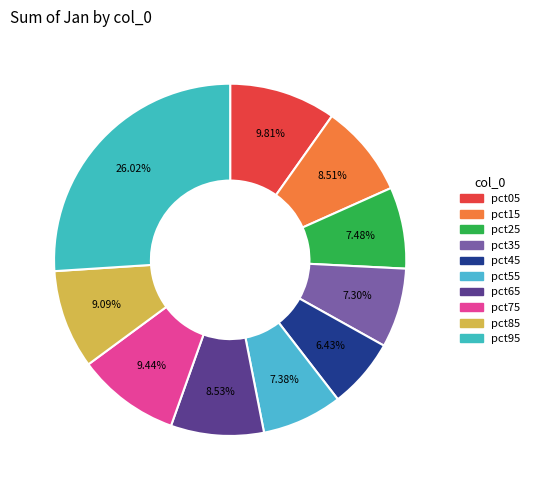

How many slices are in this pie chart?

10